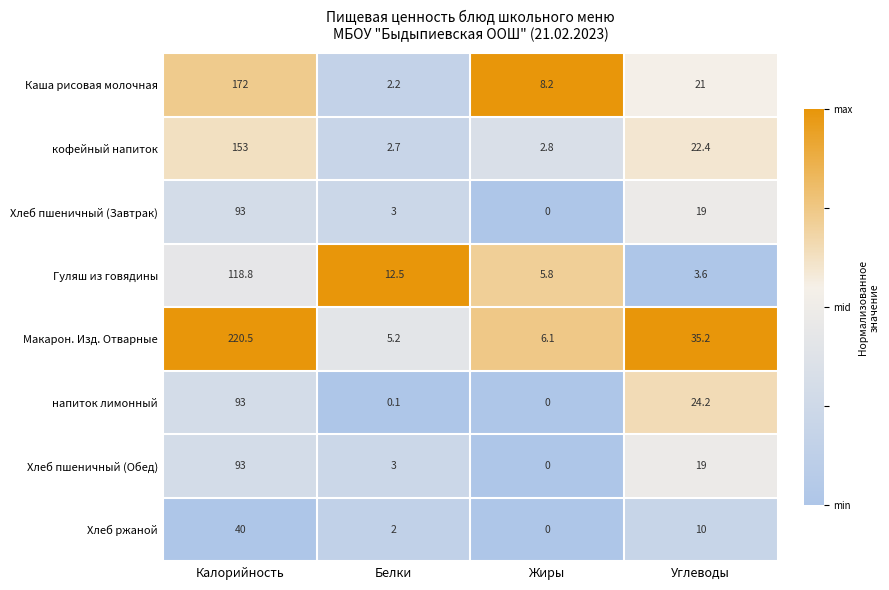

Which series changed the most between Белки and Жиры?

Гуляш из говядины